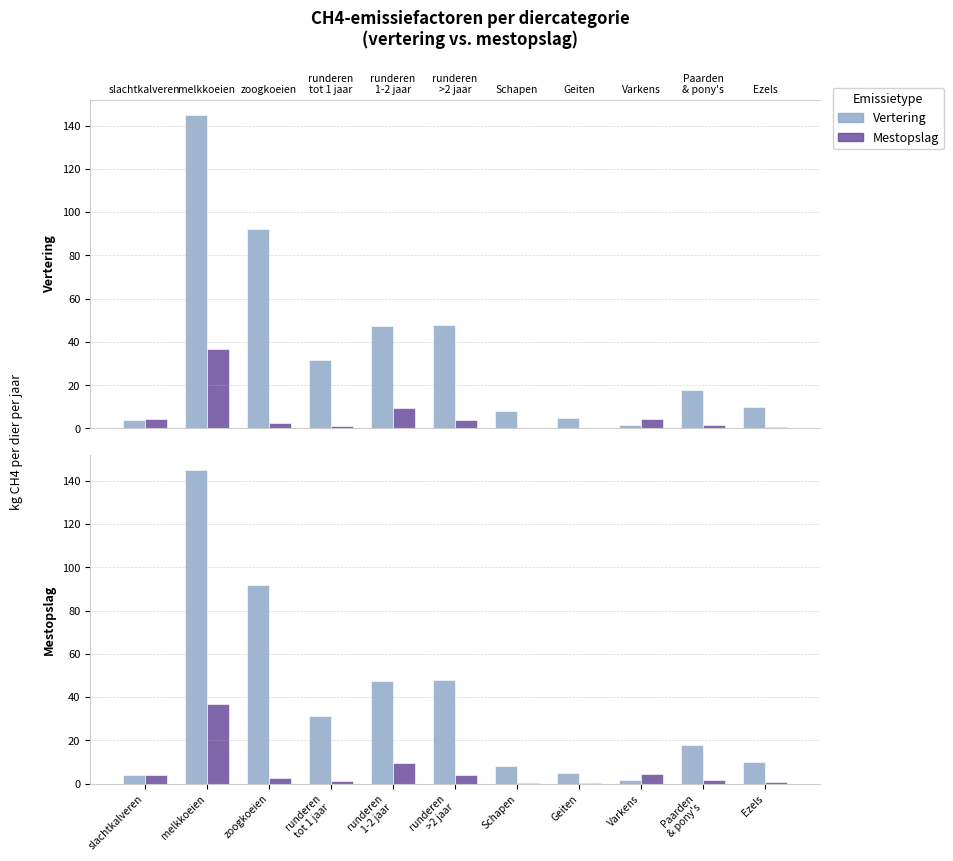

What position from the left is runderen
>2 jaar?

6